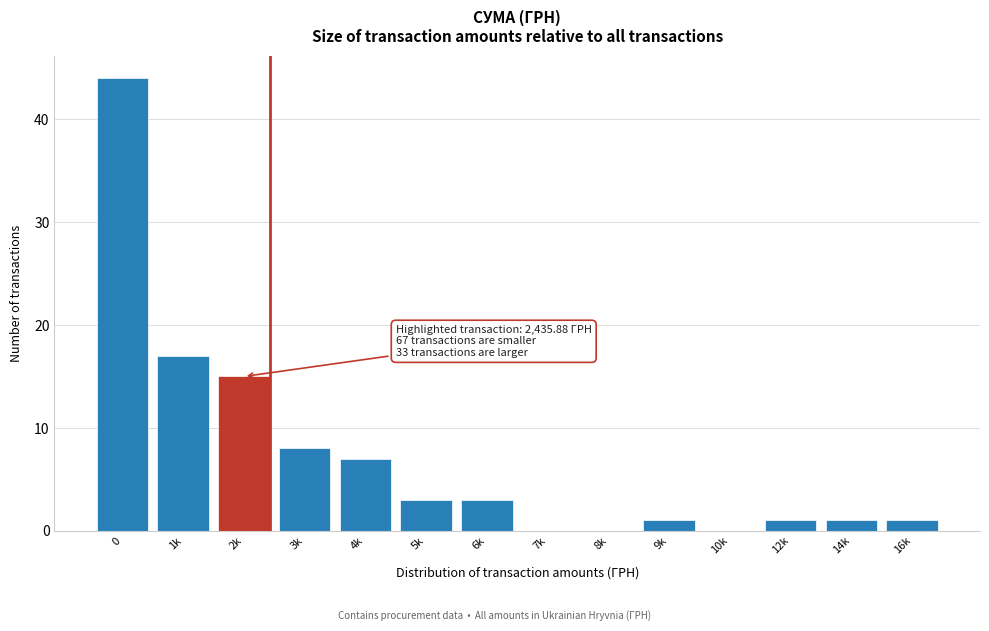

Reading left to right, what are all the values shown in this chart?

0=44	1k=17	2k=15	3k=8	4k=7	5k=3	6k=3	7k=0	8k=0	9k=1	10k=0	12k=1	14k=1	16k=1